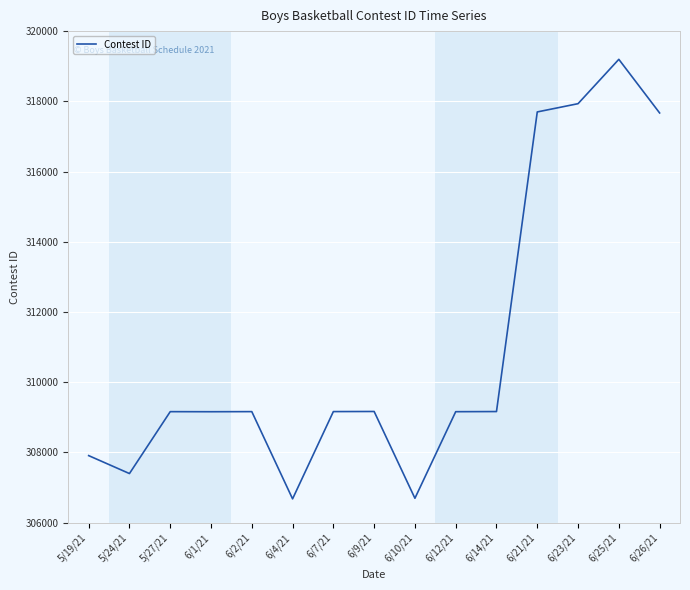

The value at 6/10/21 is 306694. True or false?

True